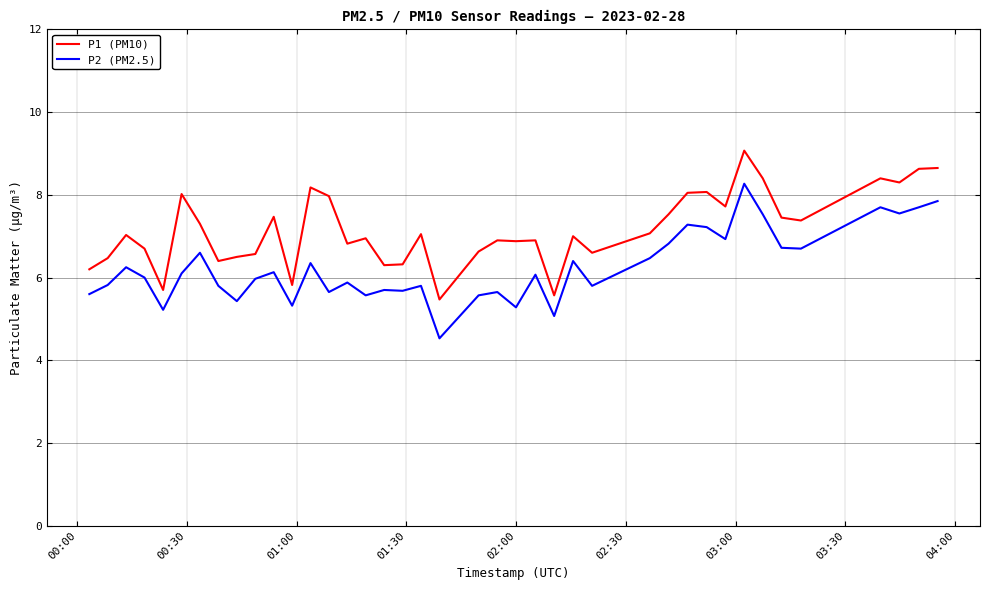

What is the minimum value shown in the chart?

4.5